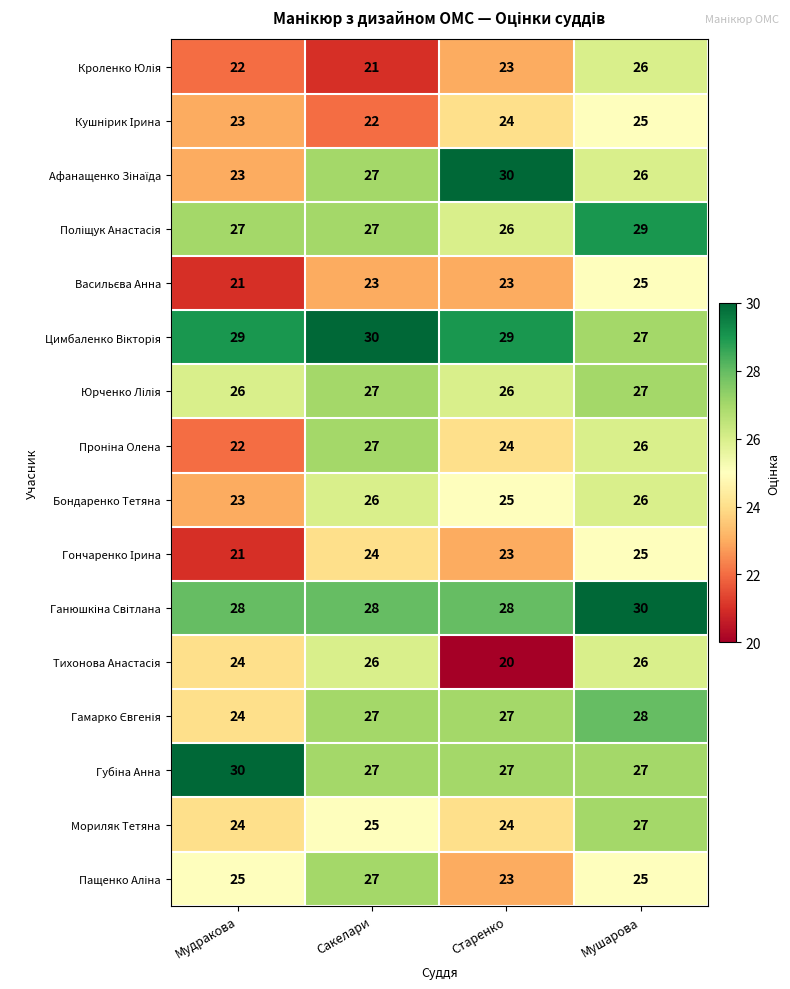

Count the number of categories in the chart.

4